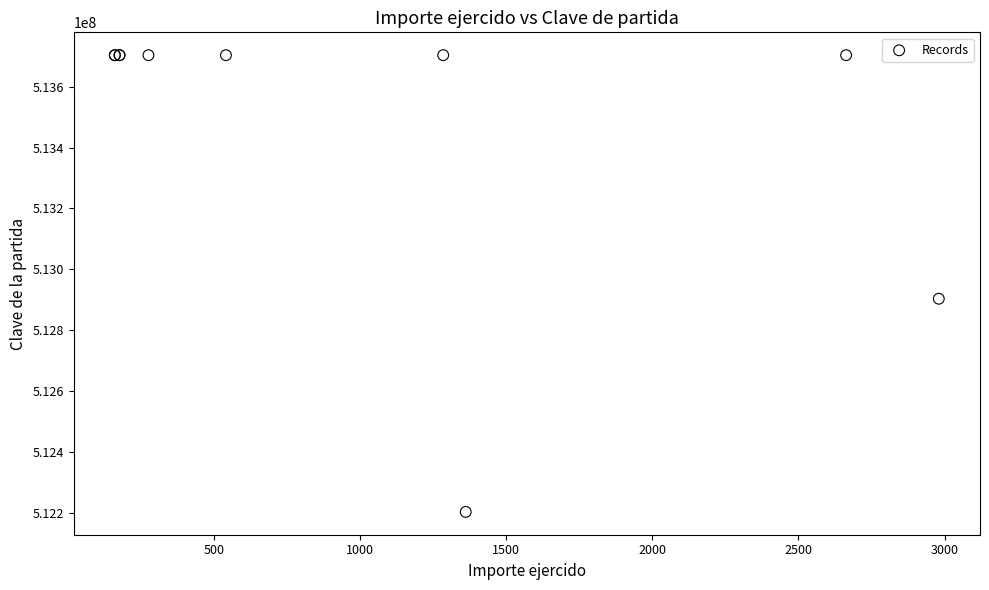

What Y value in the scatter plot is closest to 512952981?

512902991